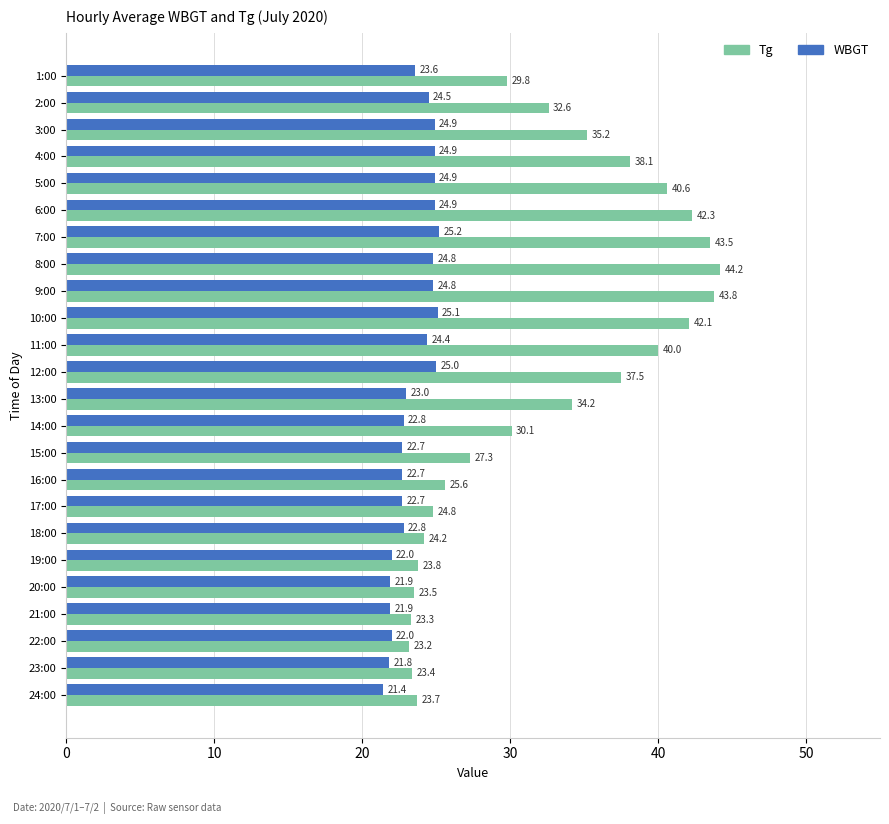

What is the difference between the maximum and second lowest values in the WBGT series?

3.4